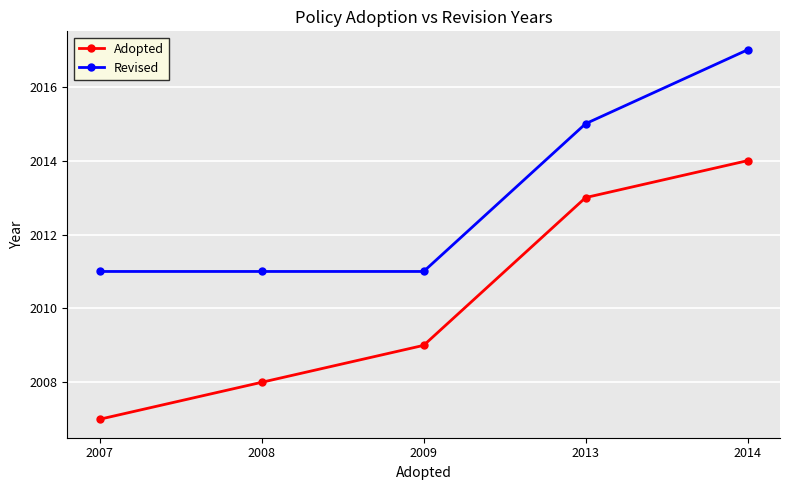

What are all the series names shown in the legend?

Adopted, Revised